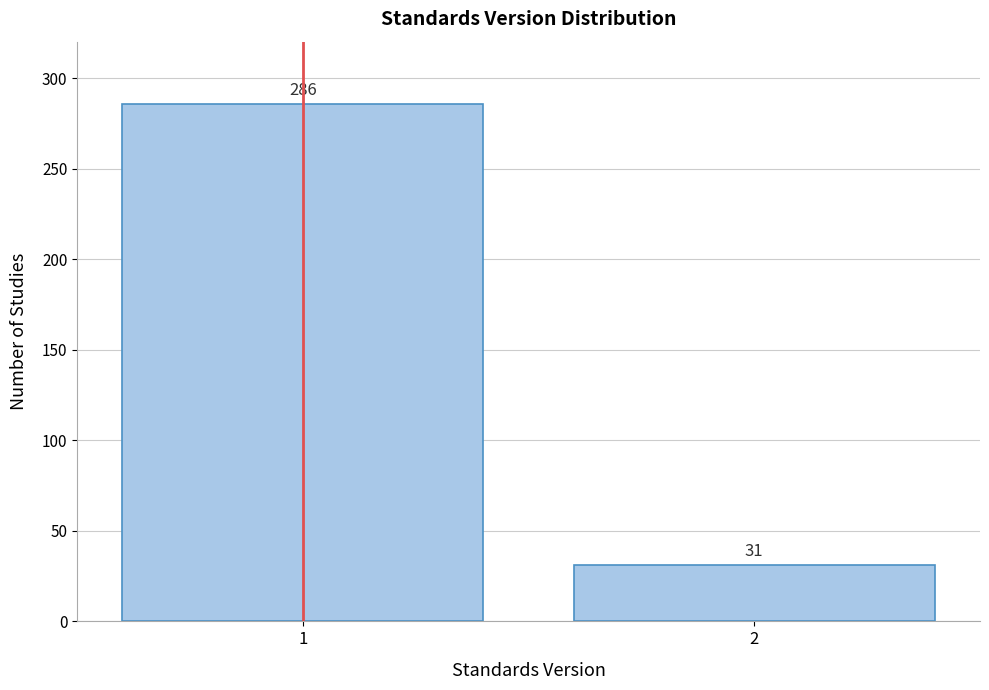

Reading left to right, extract all data points from this chart.

1=286	2=31